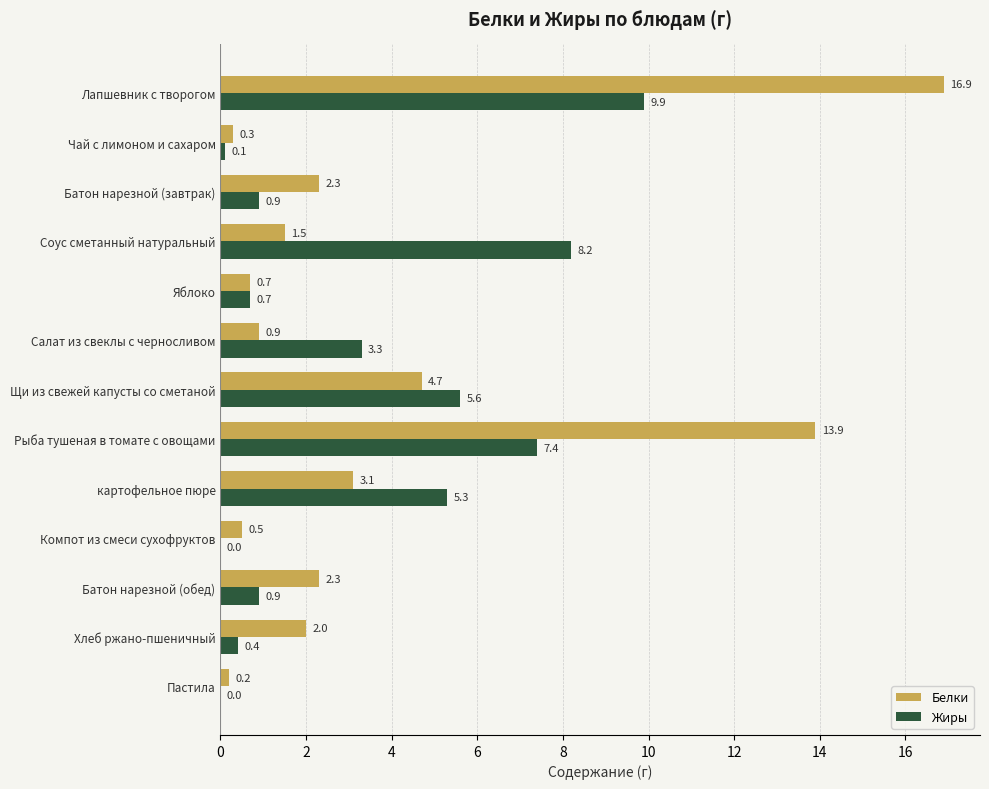

What is the sum of all Белки values?

49.3